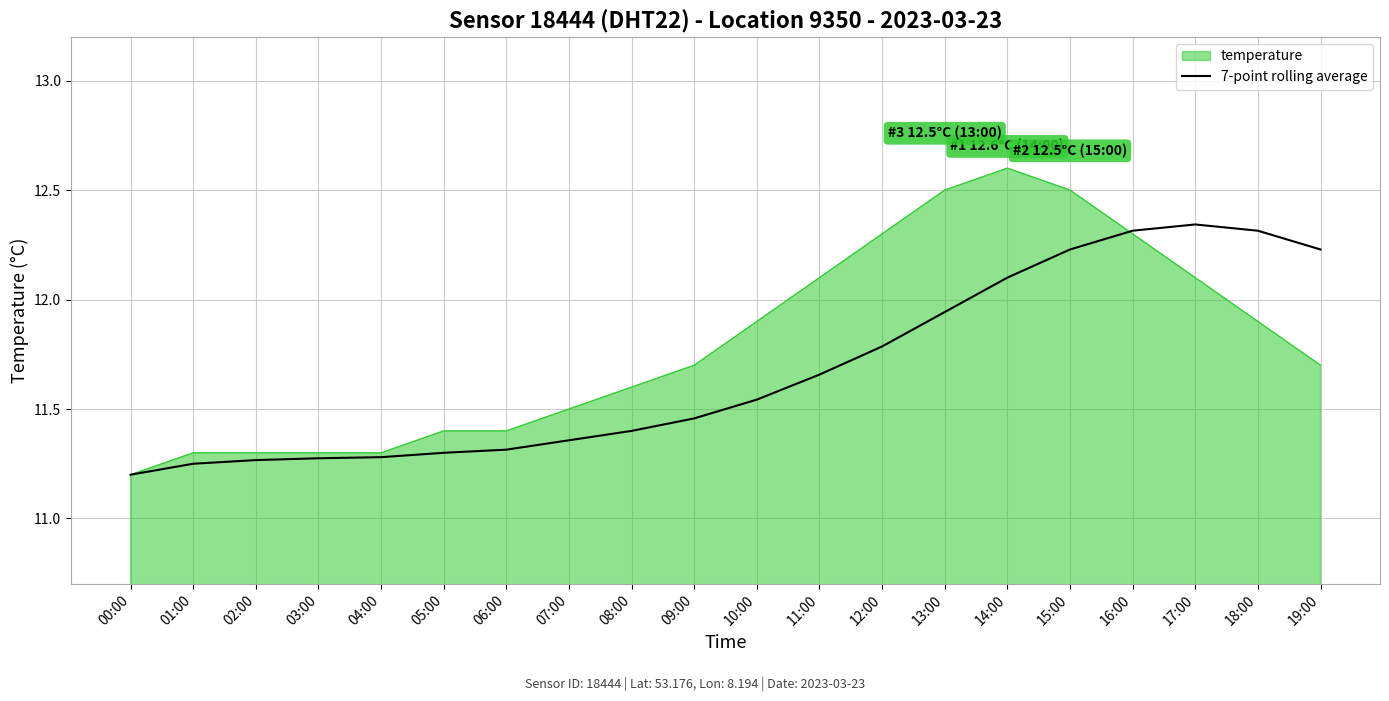

True or false: 7-point rolling average has a value of 11.3 at 02:00.

True